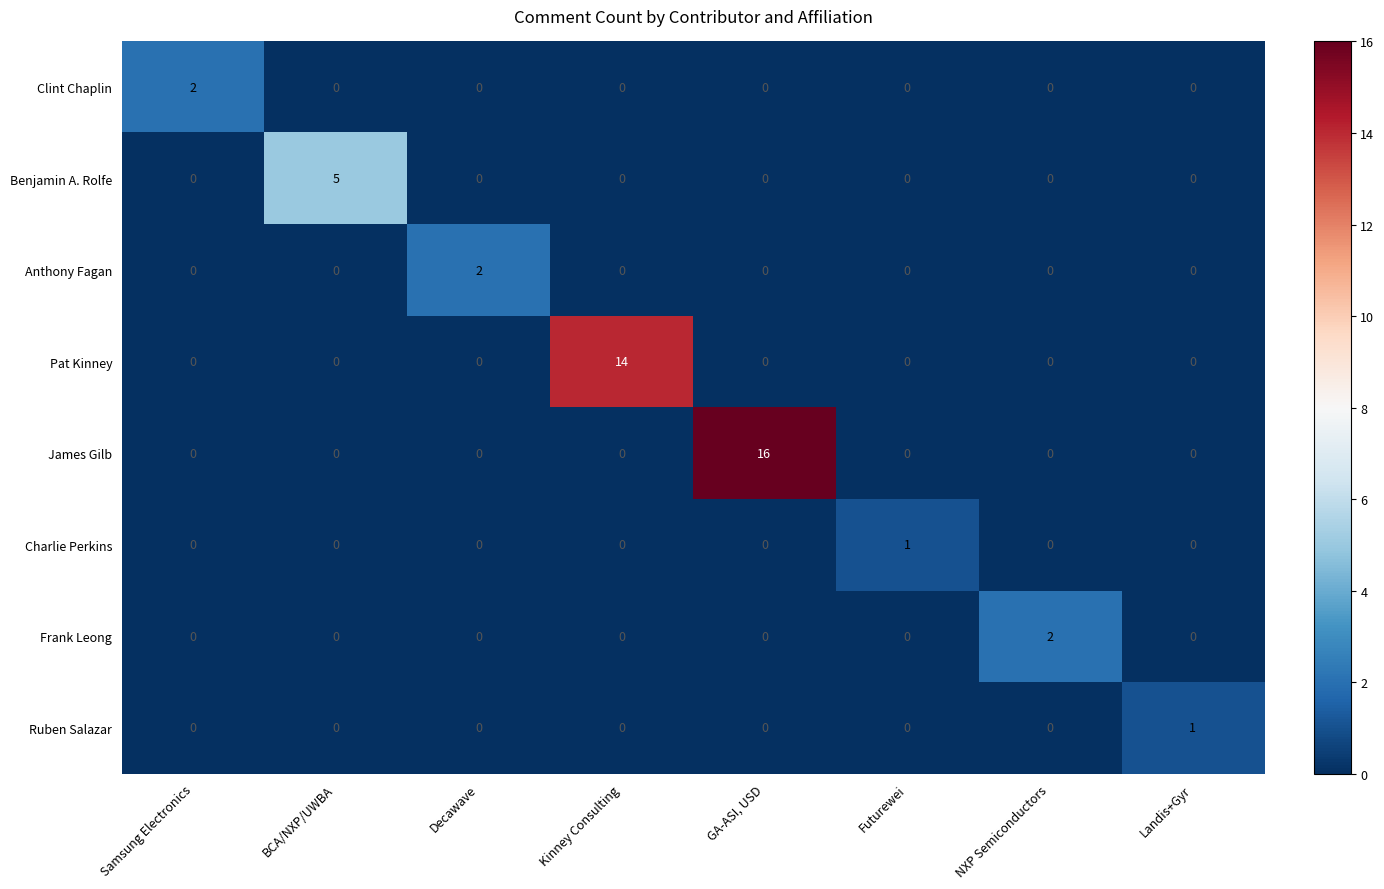

Which series changed the most between BCA/NXP/UWBA and Kinney Consulting?

Pat Kinney